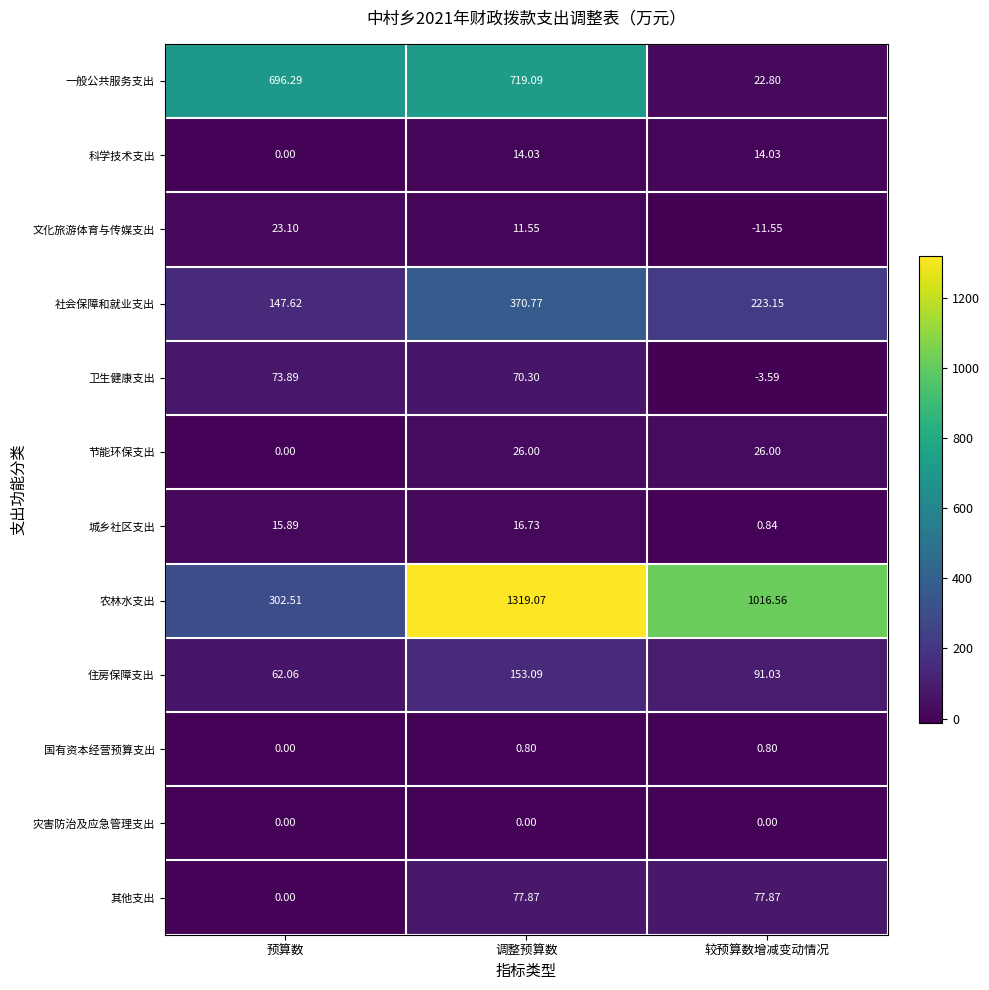

The value of 农林水支出 at 科学技术支出 is 2228.4. True or false?

False